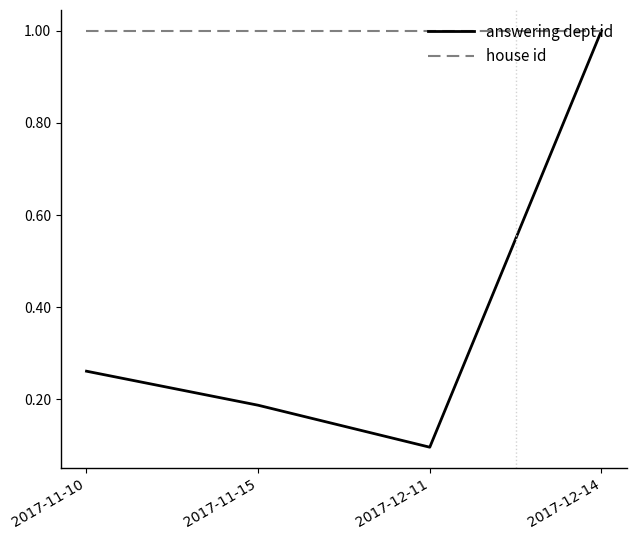

Which series has the largest total across all categories?

house id